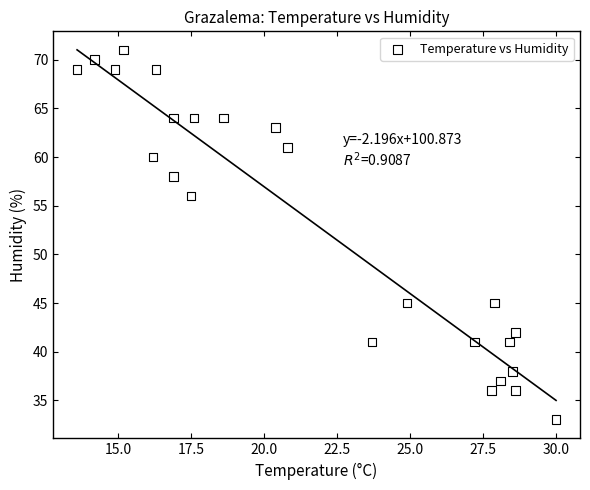

What Y value in the scatter plot is closest to 52?

56